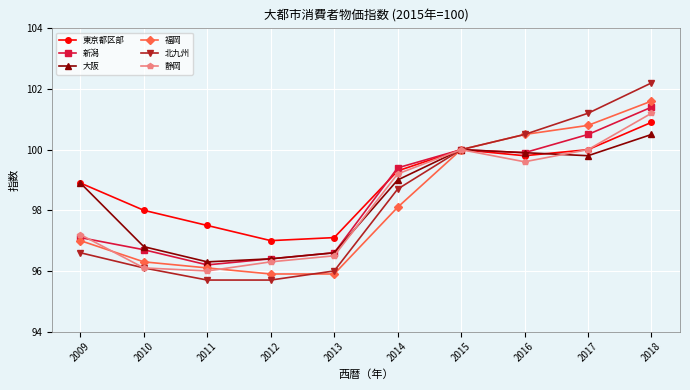

What is the sum of the 静岡 values at 2013 and 2018?

197.7